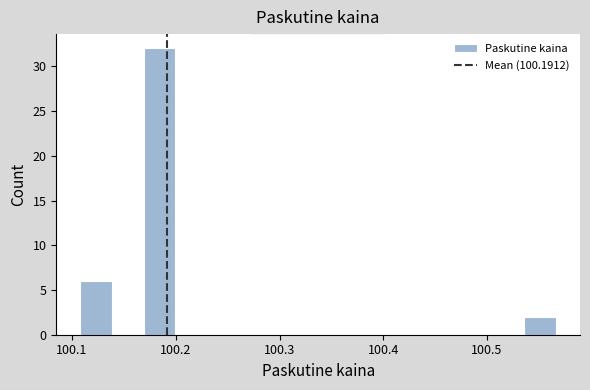

Around what value on the x-axis is the tallest bar? Give the approximate position of its centre, as read against the axis.

100.18